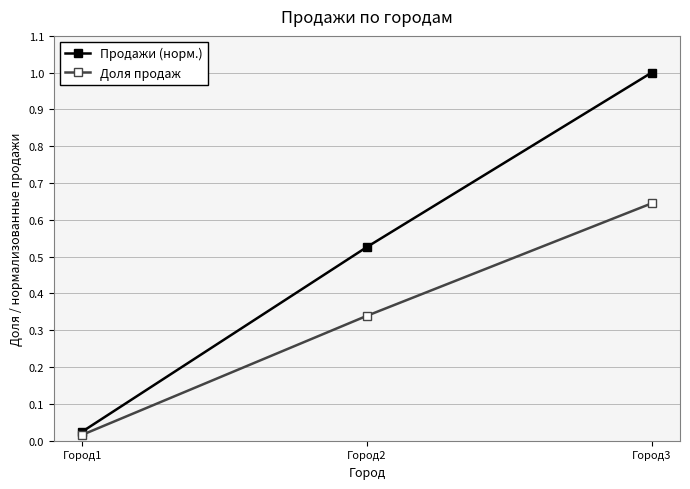

At which label does Продажи (норм.) reach its peak?

Город3